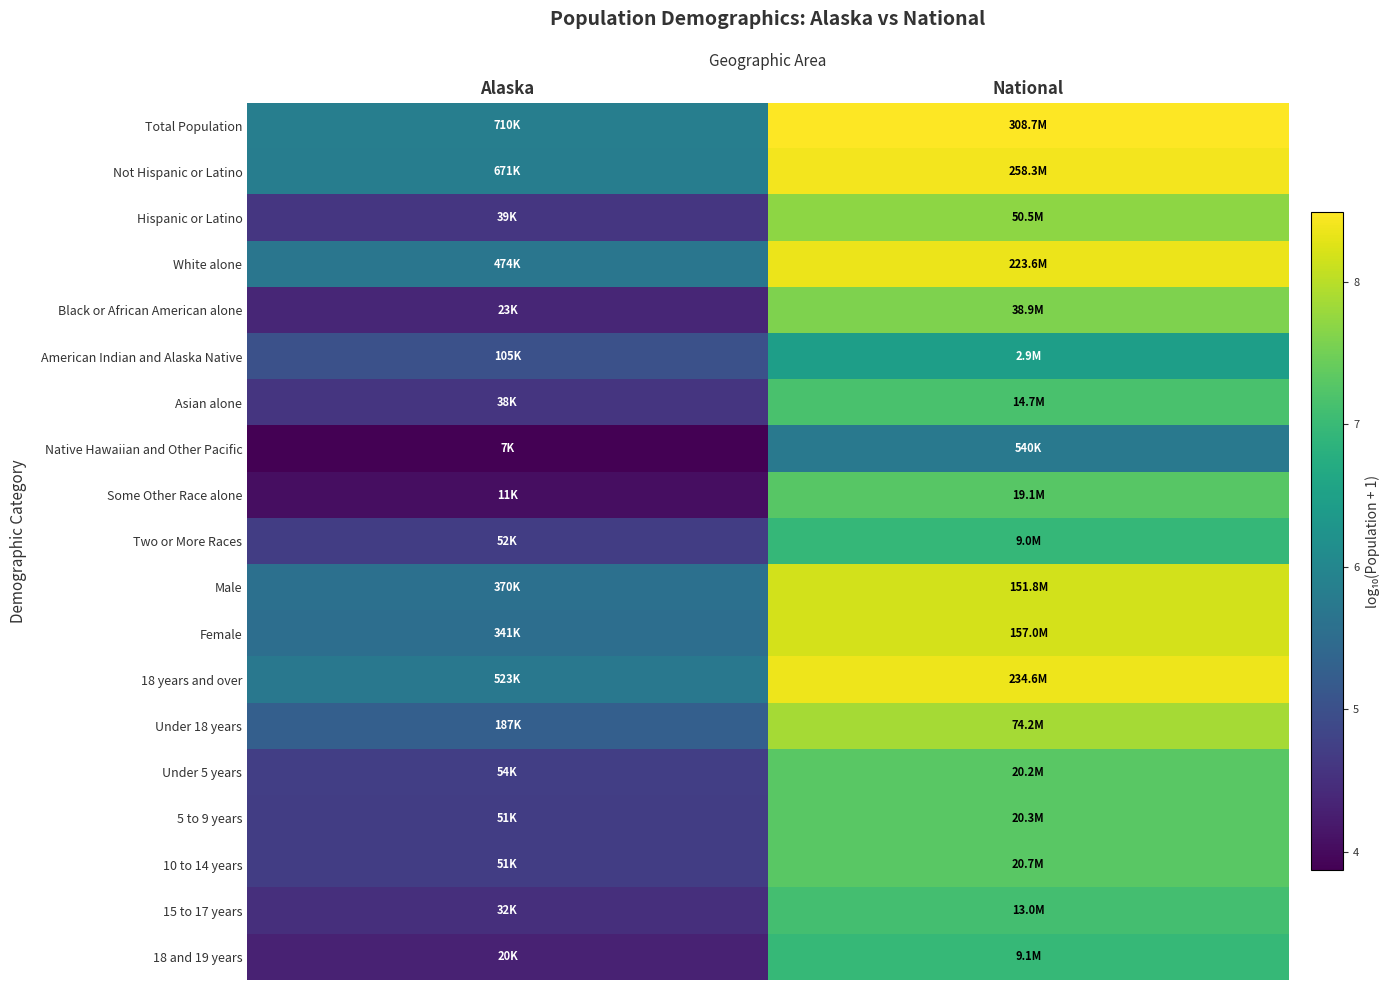

What is the greatest value displayed?

8.5